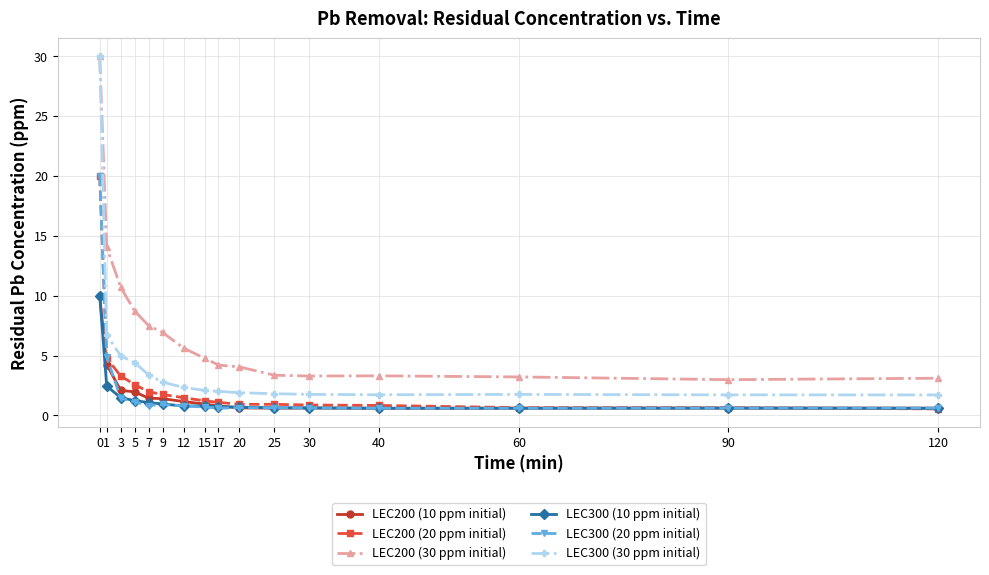

What is the value of the LEC300 (20 ppm initial) point at the 16th from the left?

0.6